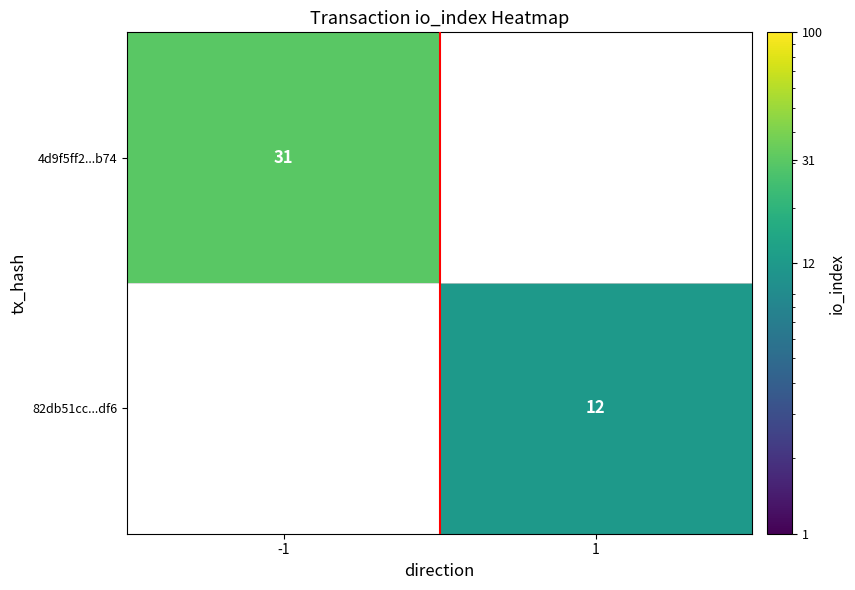

True or false: 82db51cc...df6 has a value of 12 at 1.

True